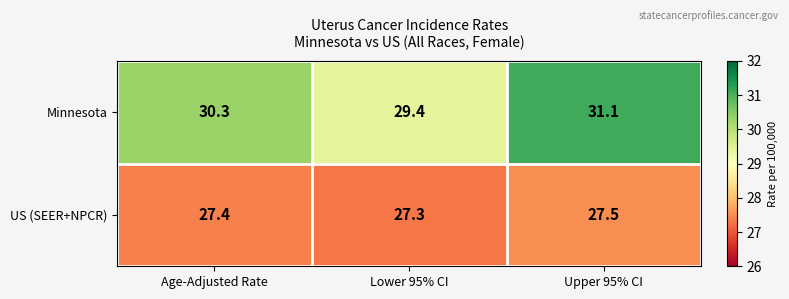

Which series has the largest range (max minus min)?

Minnesota